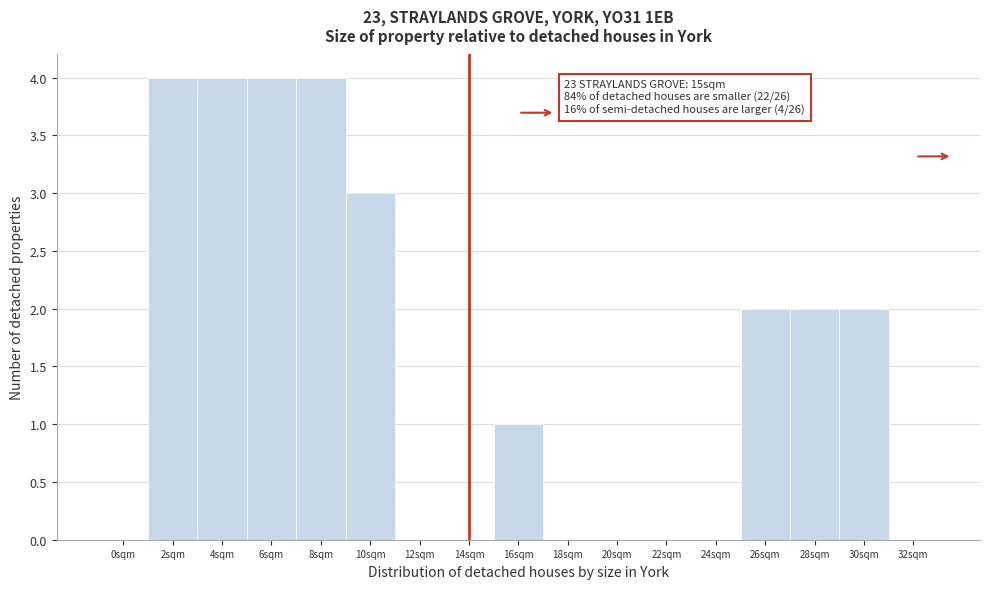

Reading left to right, extract all data points from this chart.

0sqm=0	2sqm=4	4sqm=4	6sqm=4	8sqm=4	10sqm=3	12sqm=0	14sqm=0	16sqm=1	18sqm=0	20sqm=0	22sqm=0	24sqm=0	26sqm=2	28sqm=2	30sqm=2	32sqm=0